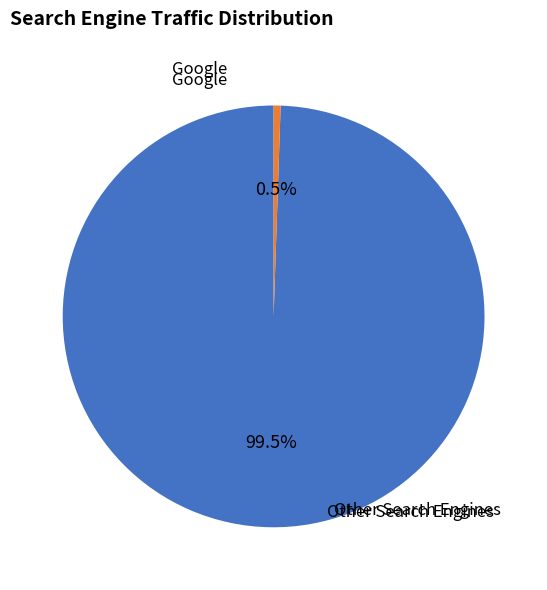

Is there any slice that represents more than half of the pie?

Yes